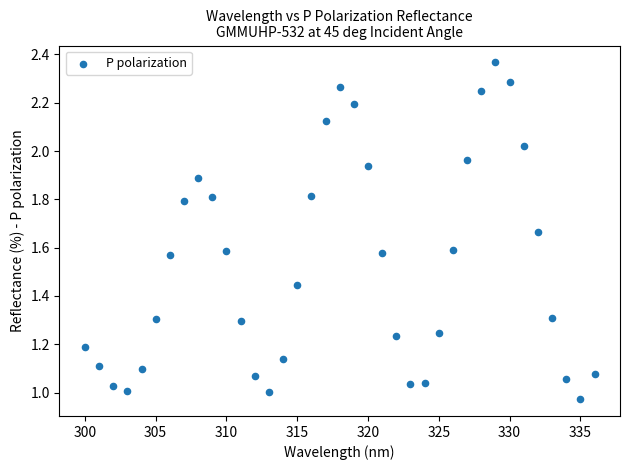

What is the range of X values (max minus min)?

36.0